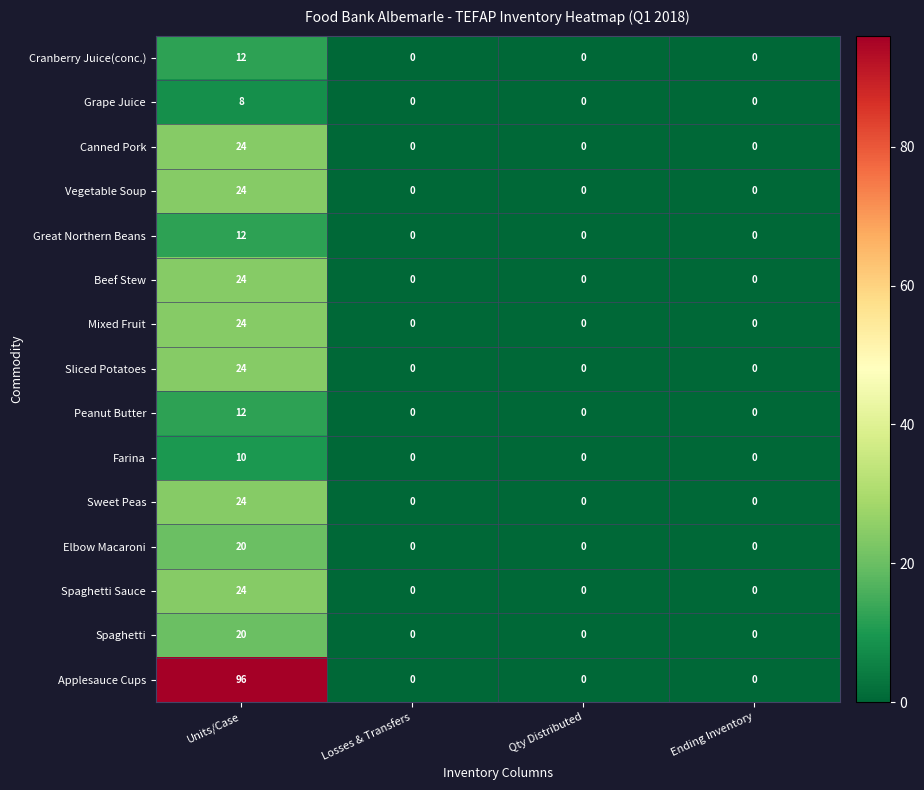

What is the greatest value displayed?

96